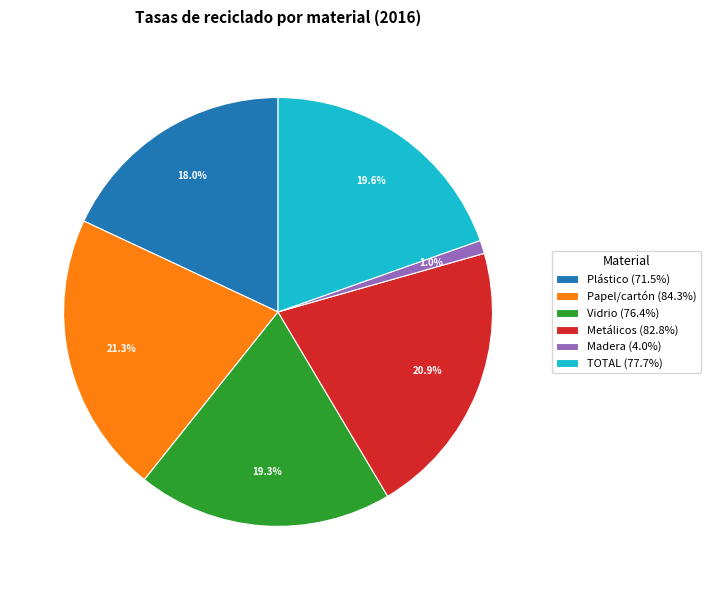

Which category has the smallest portion of the pie?

Madera